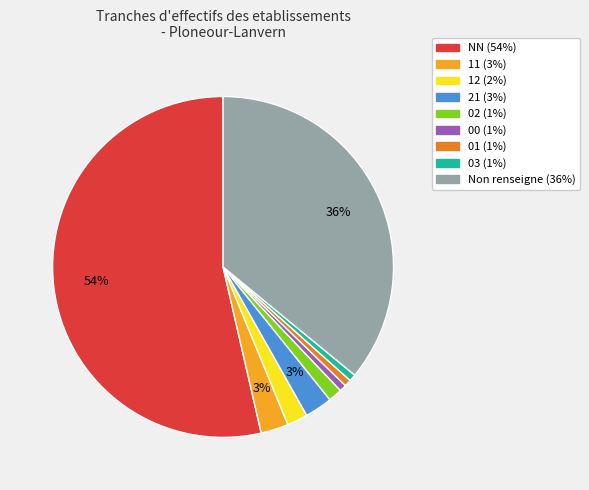

To the nearest percent, what is the average slice percentage?

11%